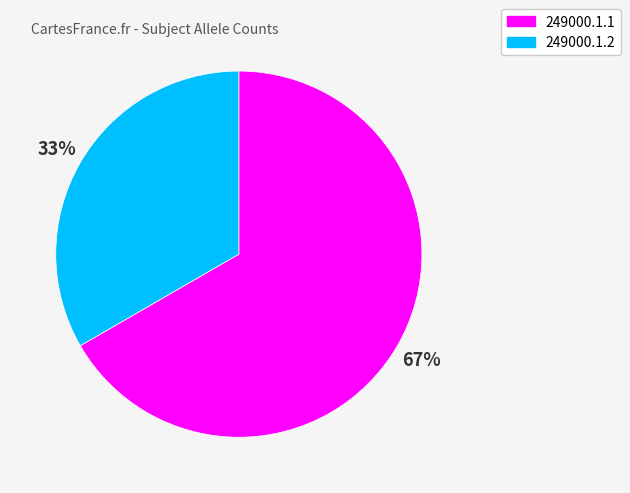

Which has a higher value, 249000.1.1 or 249000.1.2?

249000.1.1